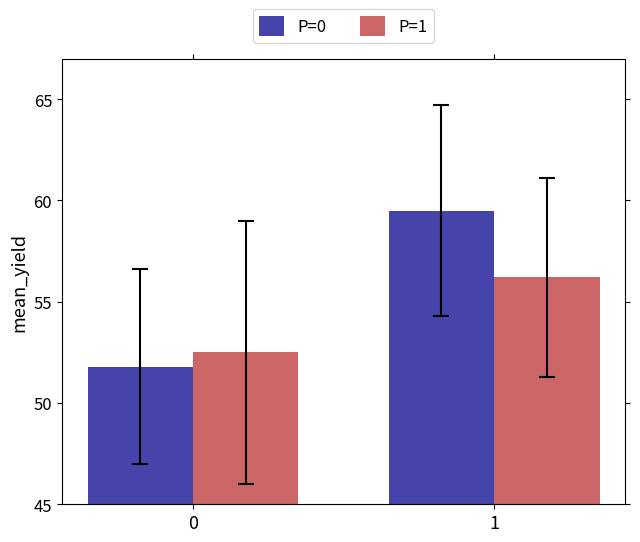

What are all the series names shown in the legend?

P=0, P=1